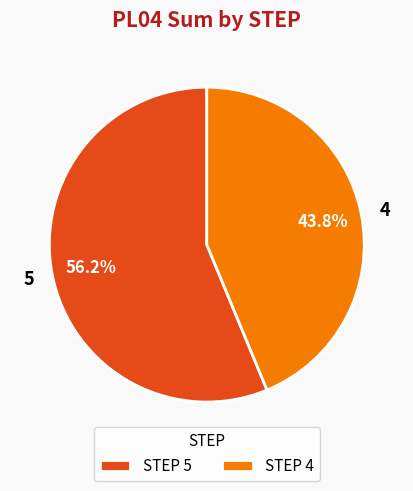

Combined, what portion of the pie is 5 and 4?

100.0%